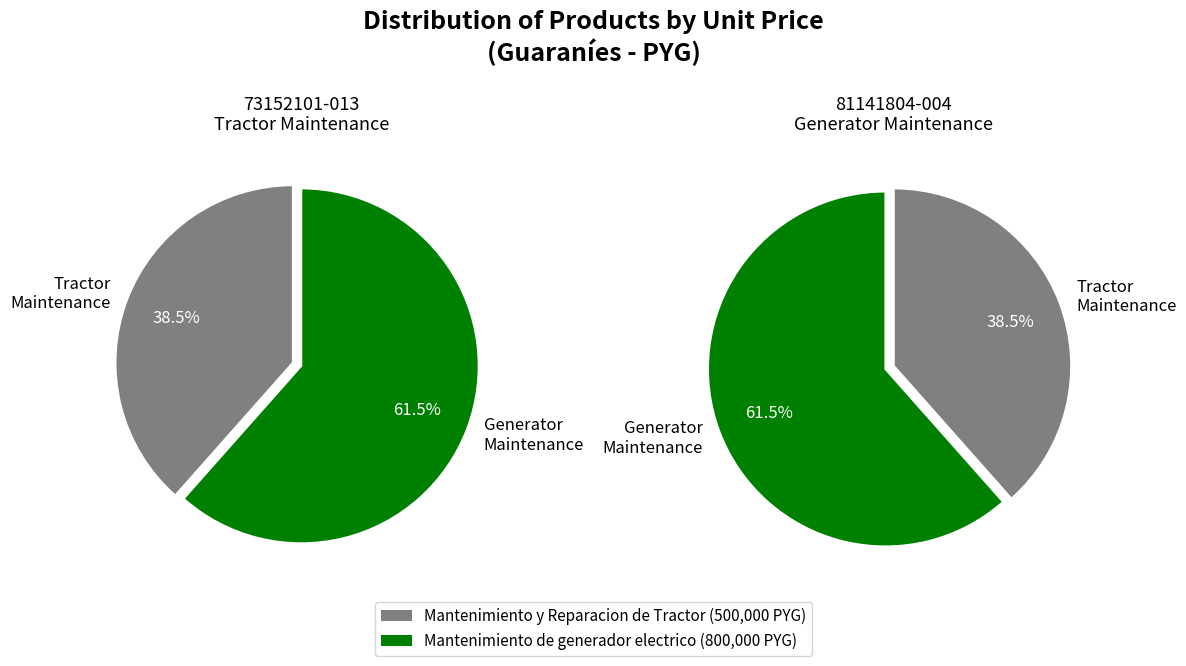

What portion of the pie excludes Mantenimiento de generador electrico?

38.5%